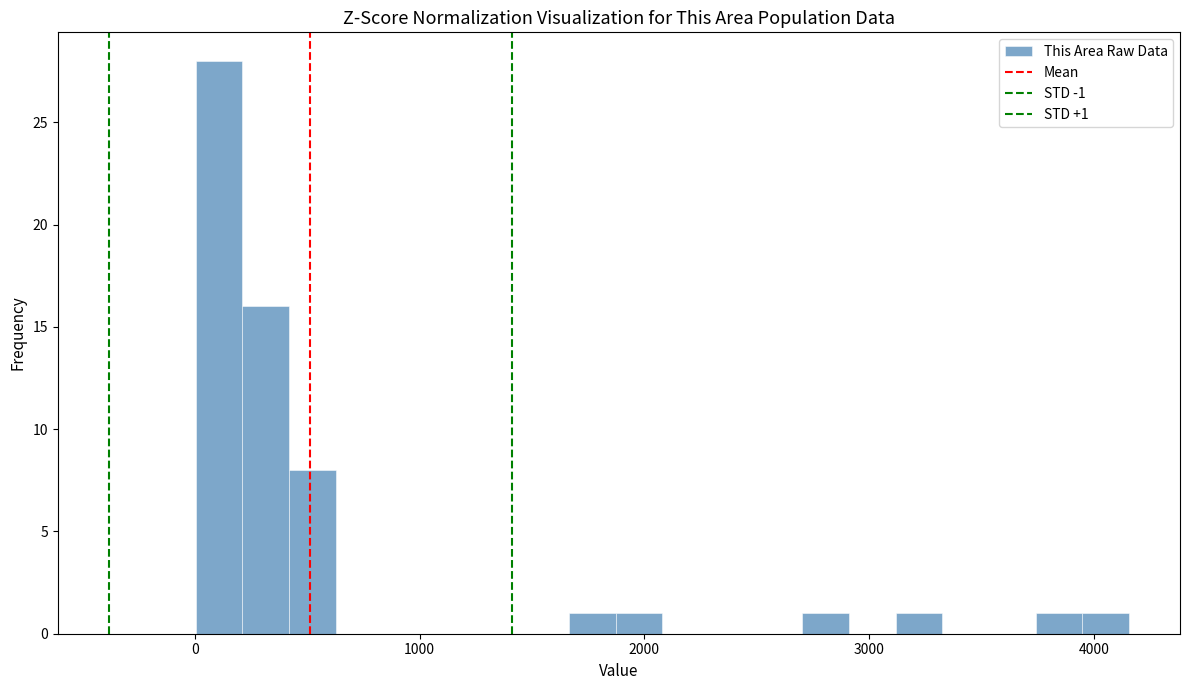

Read against the x-axis, roughly where is the centre of the tallest bar?

100